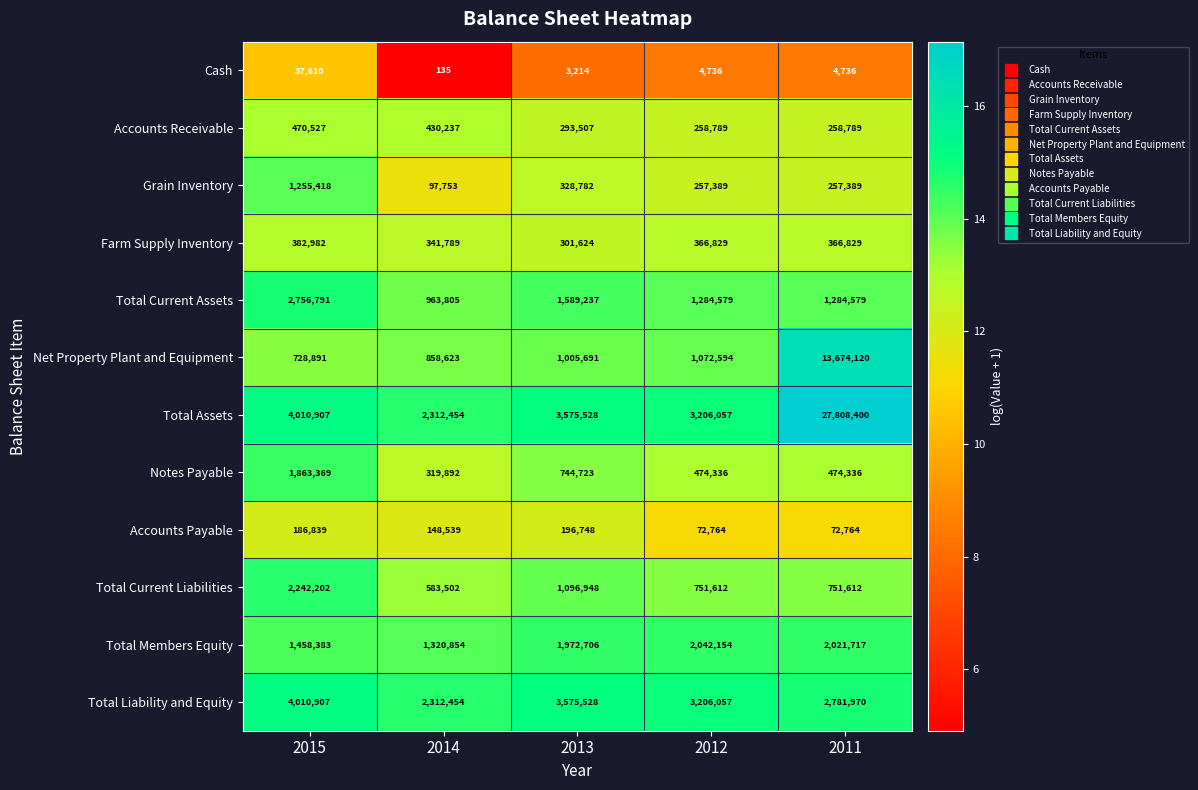

What is the difference between the second highest and minimum values in the Total Current Liabilities series?

513446